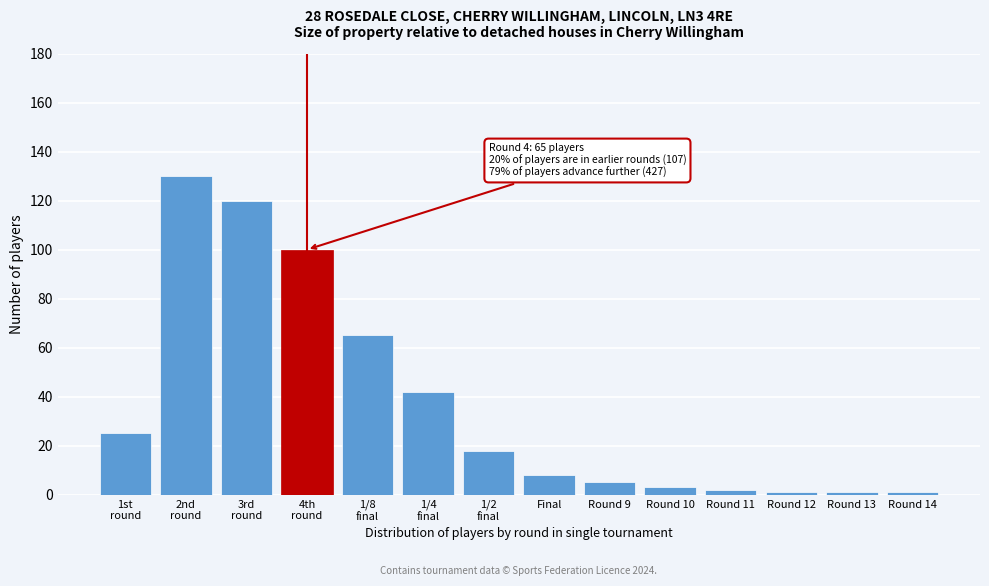

Reading right to left, transcribe all the data shown in this chart.

1	1	1	2	3	5	8	18	42	65	100	120	130	25